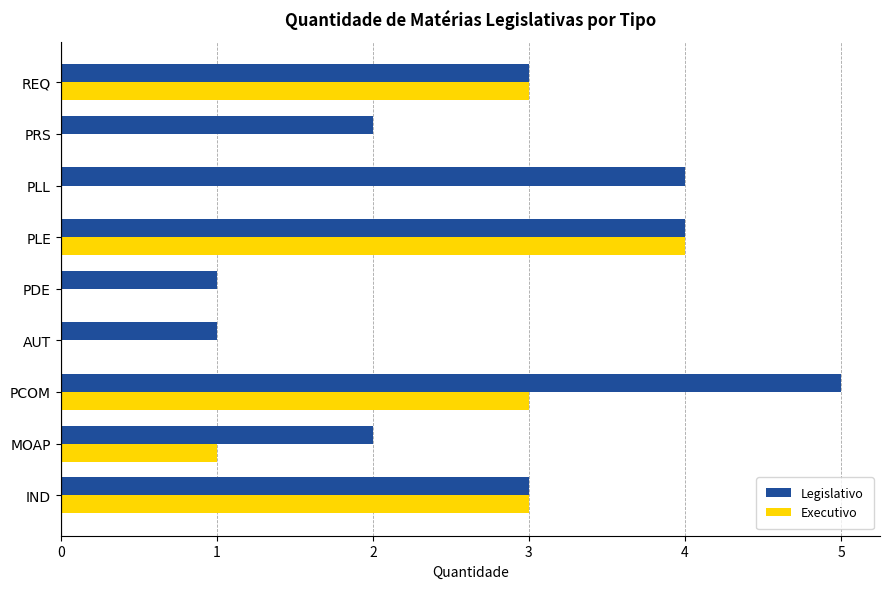

Which series has the largest total across all categories?

Legislativo